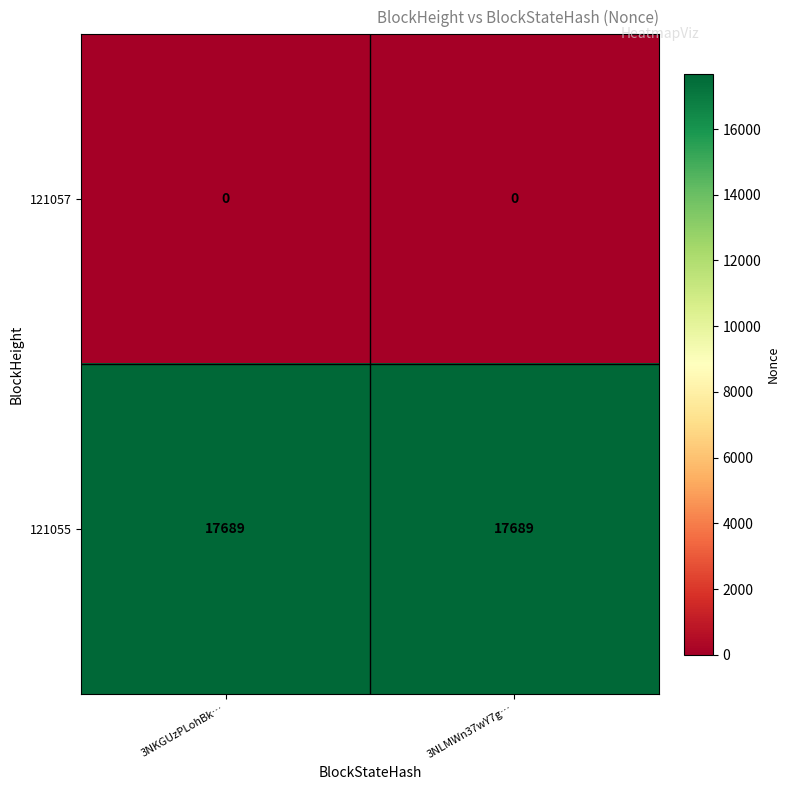

Rank the series by their average value, from highest to lowest.

121055, 121057